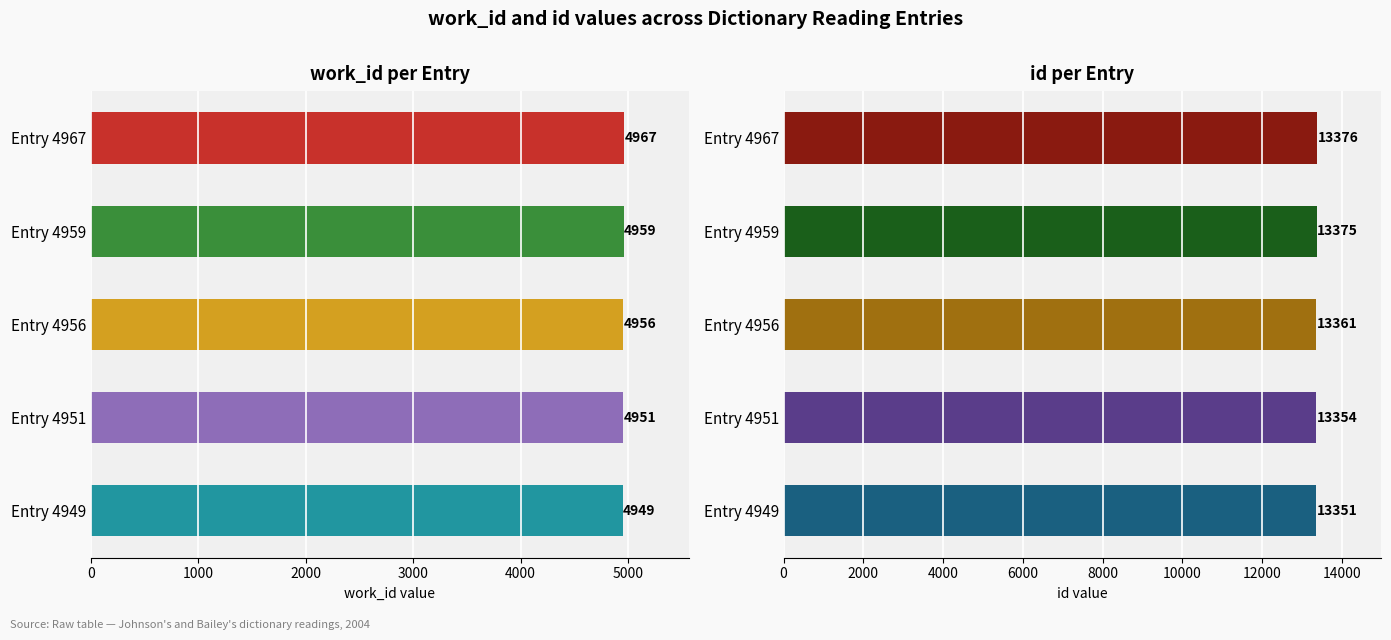

What is the lowest value of the work_id series?

4949